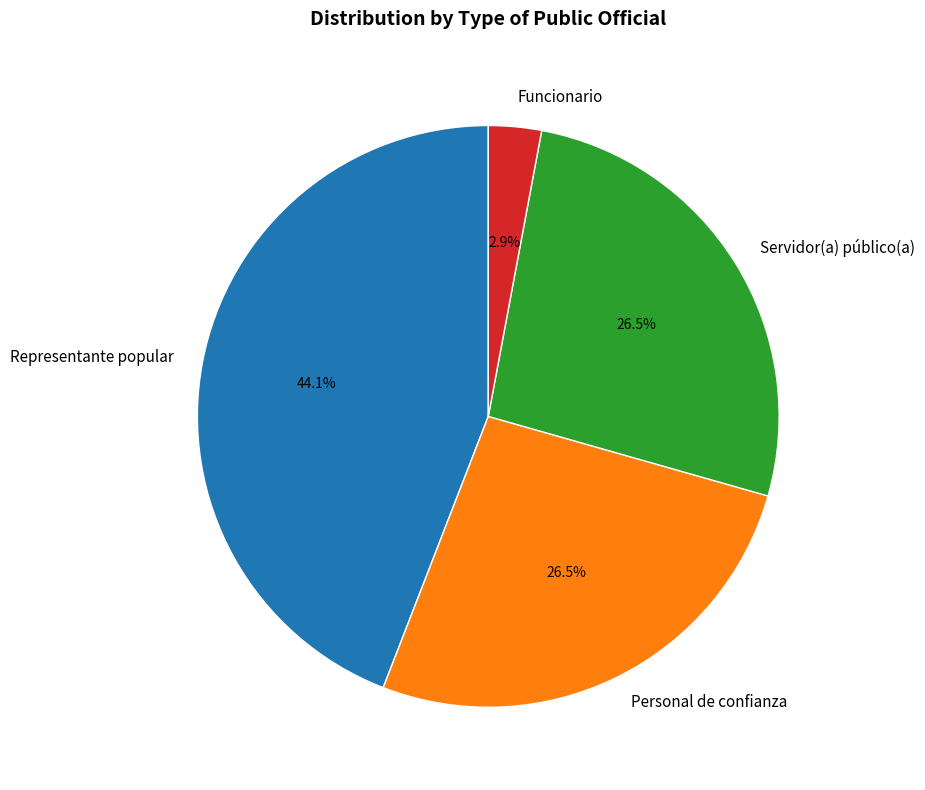

Which category has the smallest portion of the pie?

Funcionario